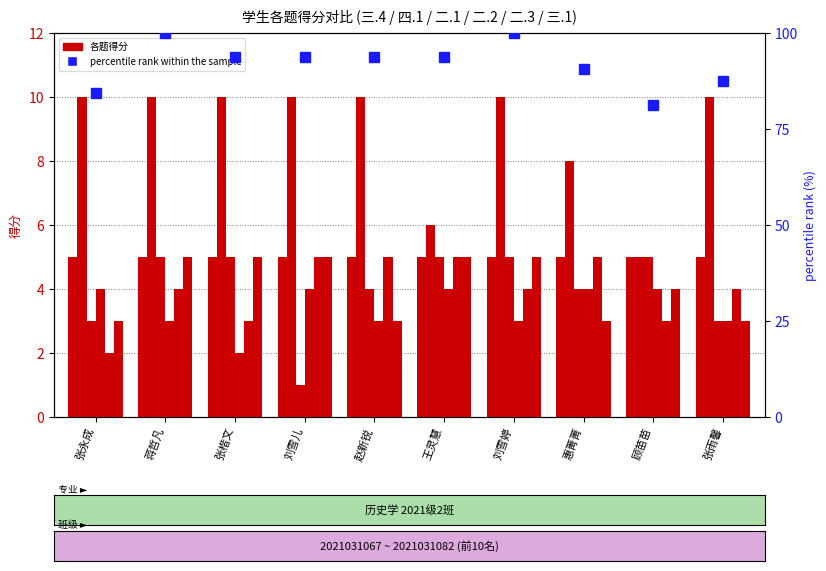

What is the label of the 6th bar from the right?

赵新锐